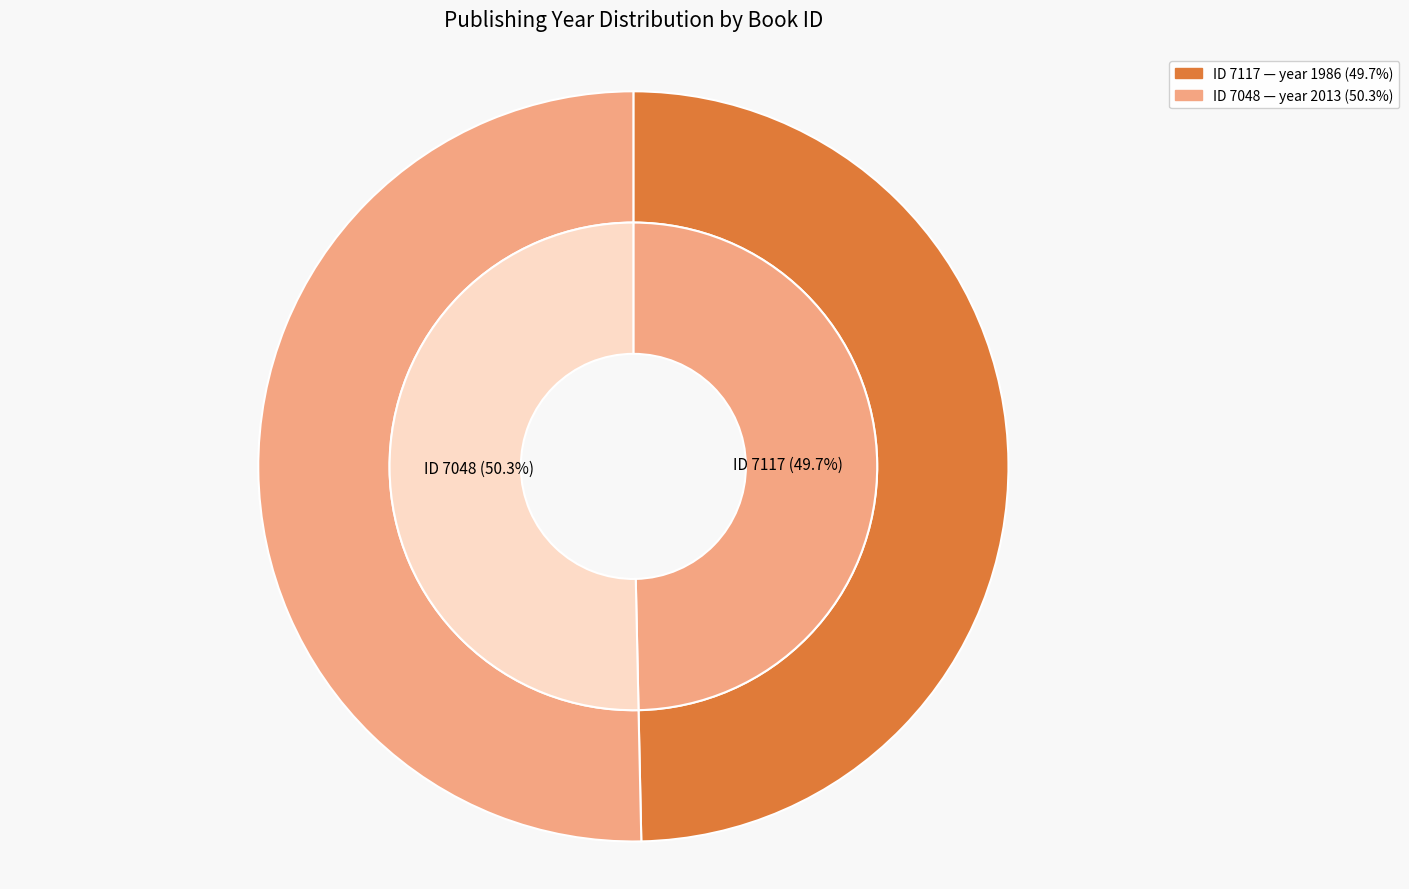

Is it true that 7117 is 50% of the pie?

True